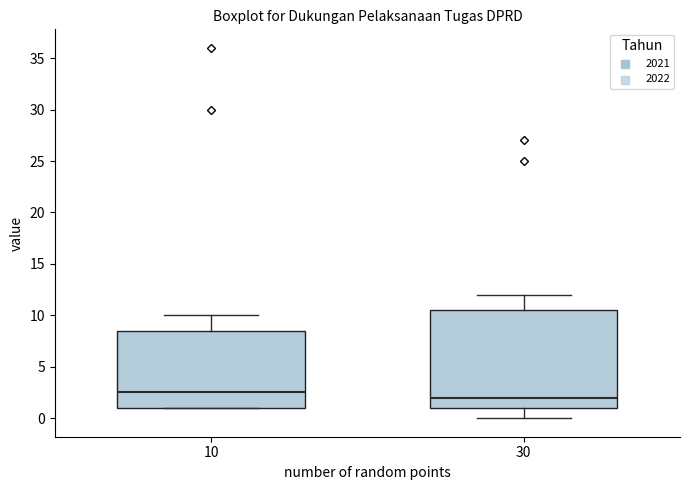

Which box's median line is the lowest?

30